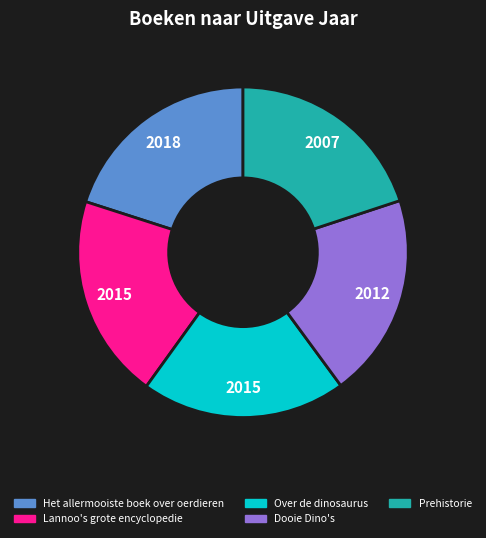

True or false: Dooie Dino's accounts for 12% of the total.

False